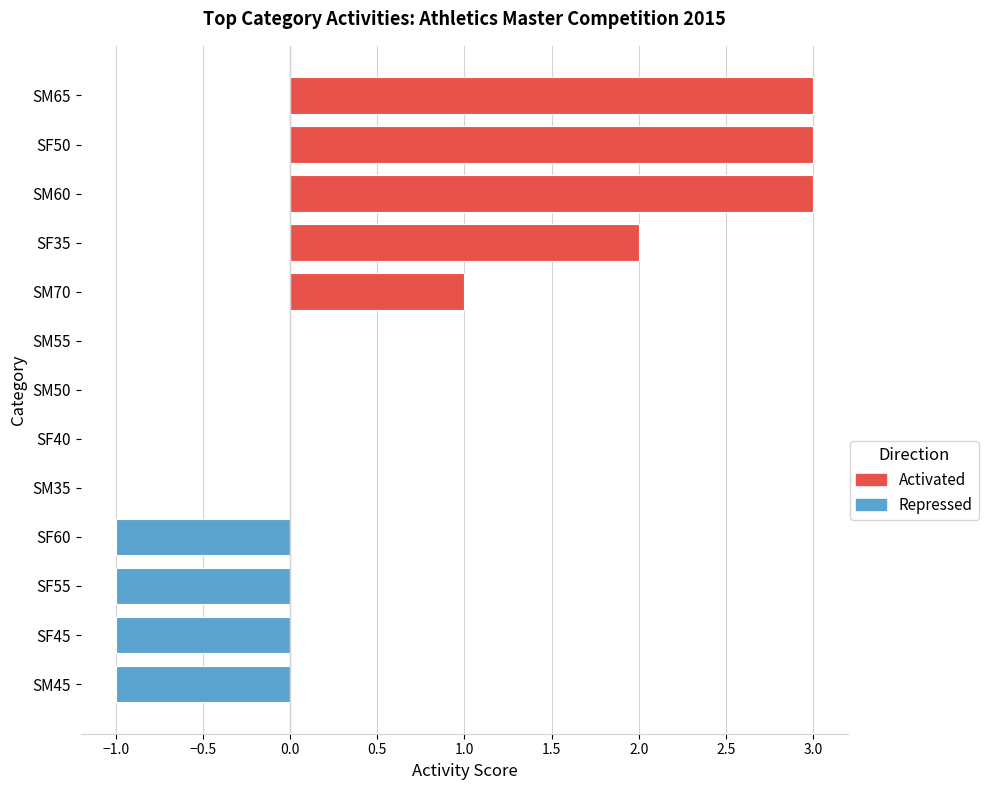

What is the sum of the values at SM50 and SM55?

0